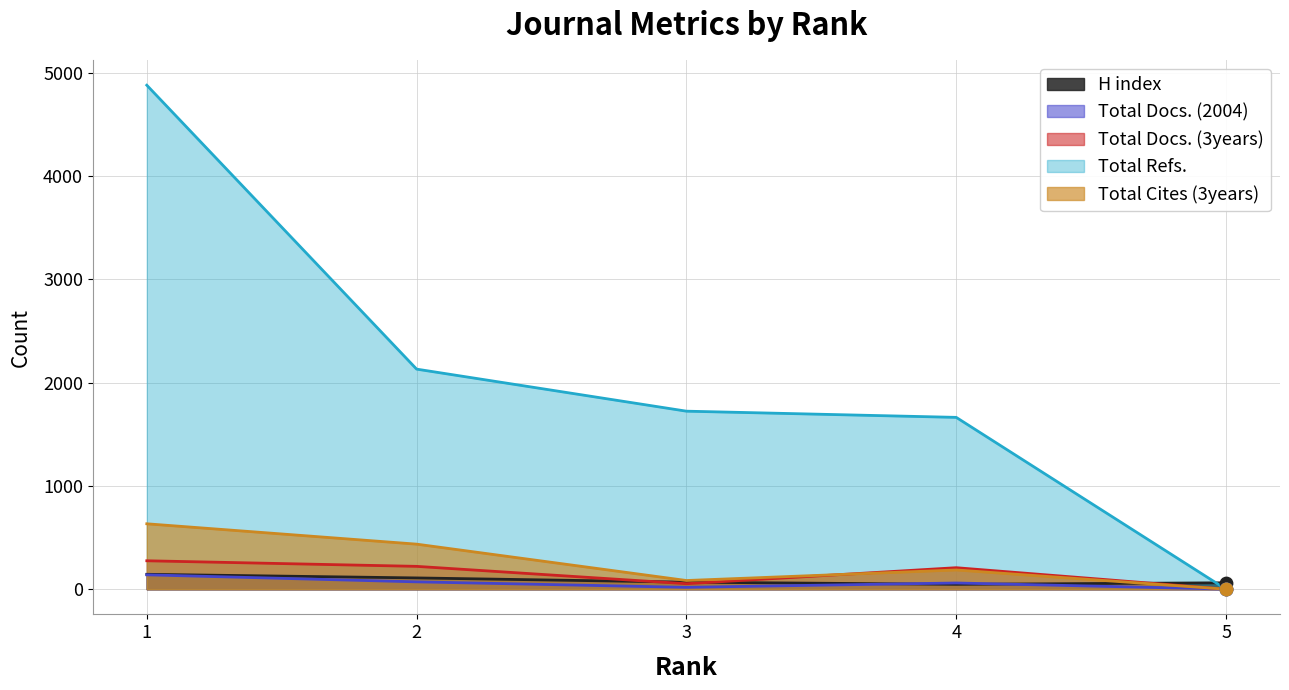

What is the total value across all series at 2?

2967